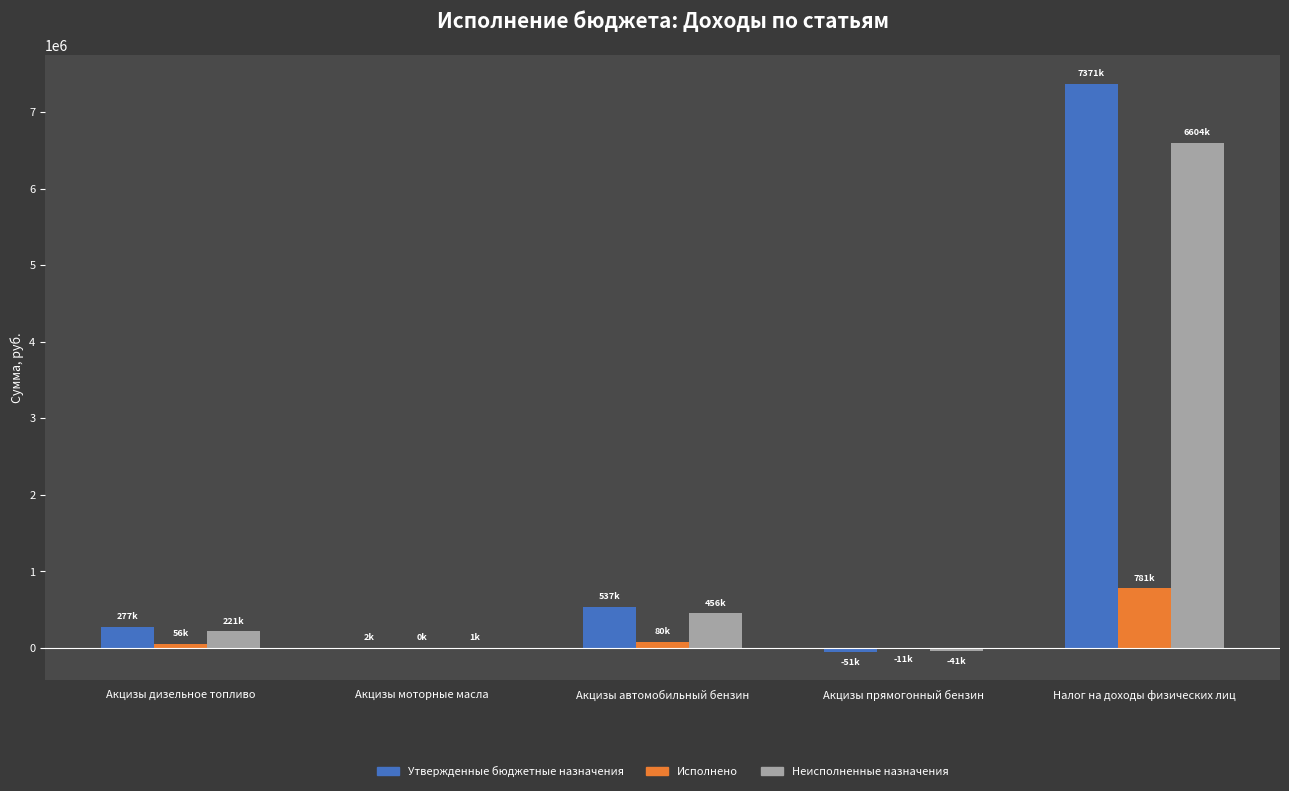

What is the average value of the Утвержденные бюджетные назначения series?

1626966.4